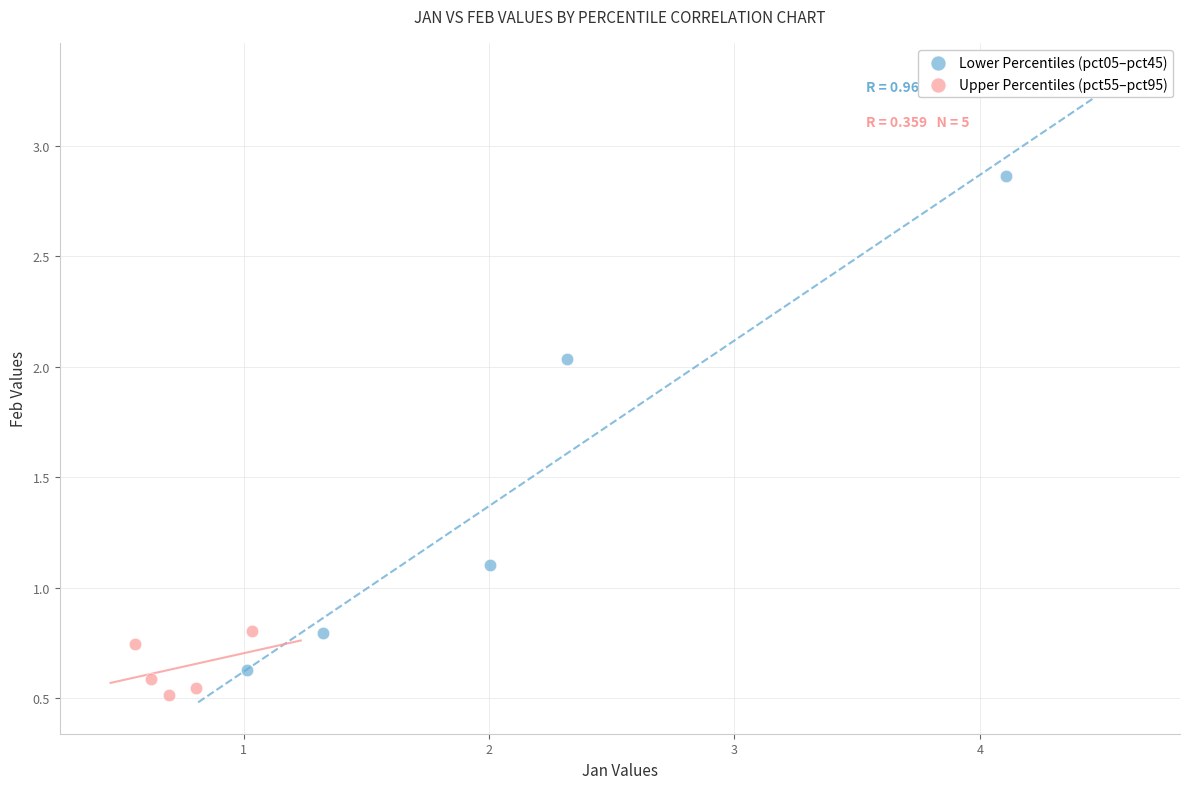

What are all the series names shown in the legend?

Lower Percentiles (pct05–pct45), Upper Percentiles (pct55–pct95)